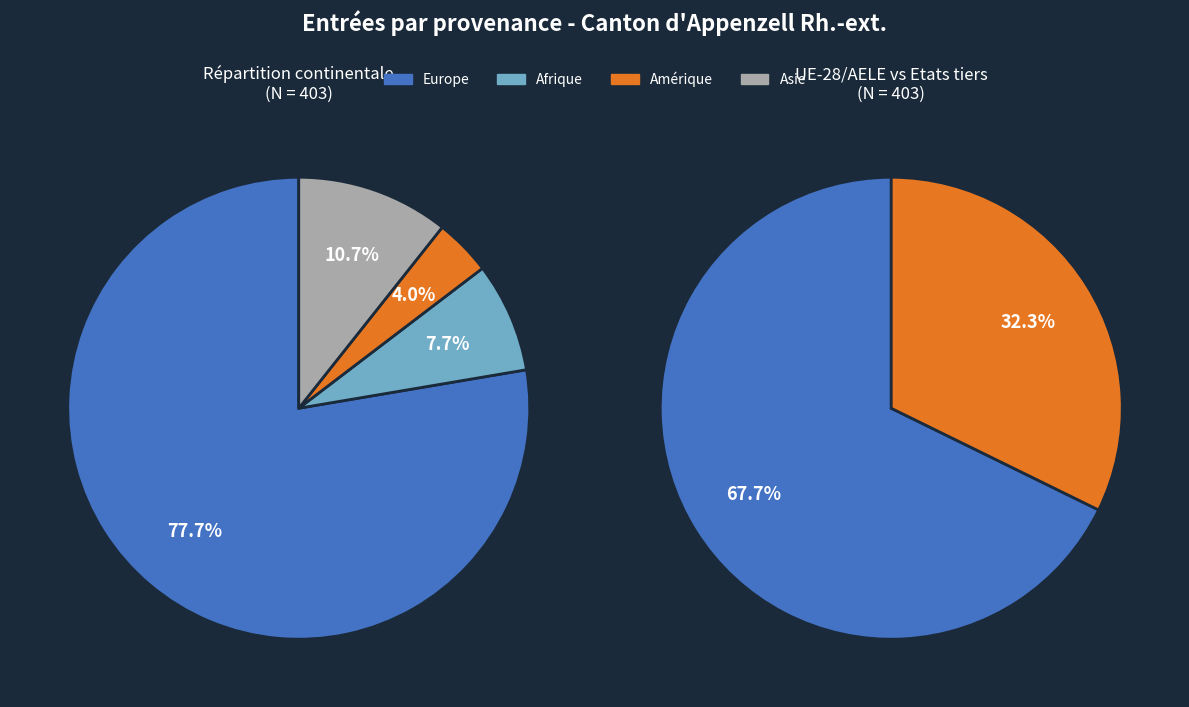

Count the number of slices in the pie.

6